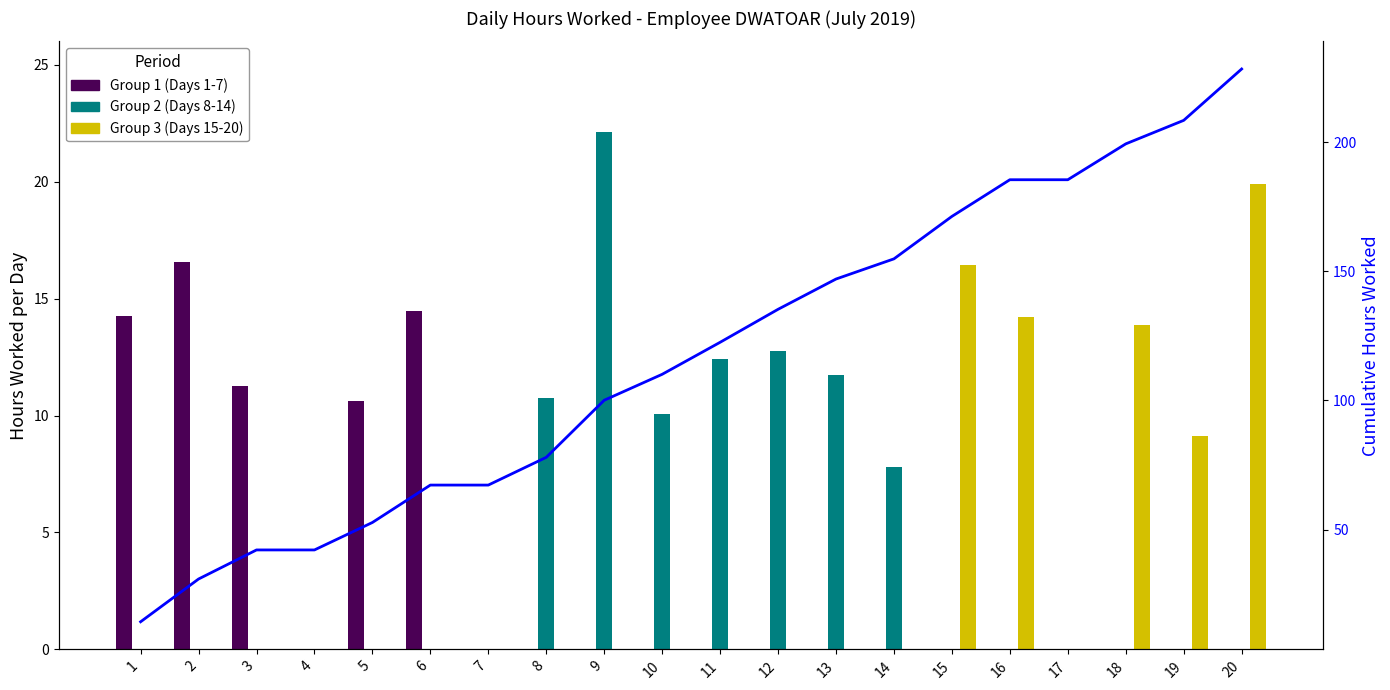

Which series changed the most between 9 and 11?

Cumulative Hours